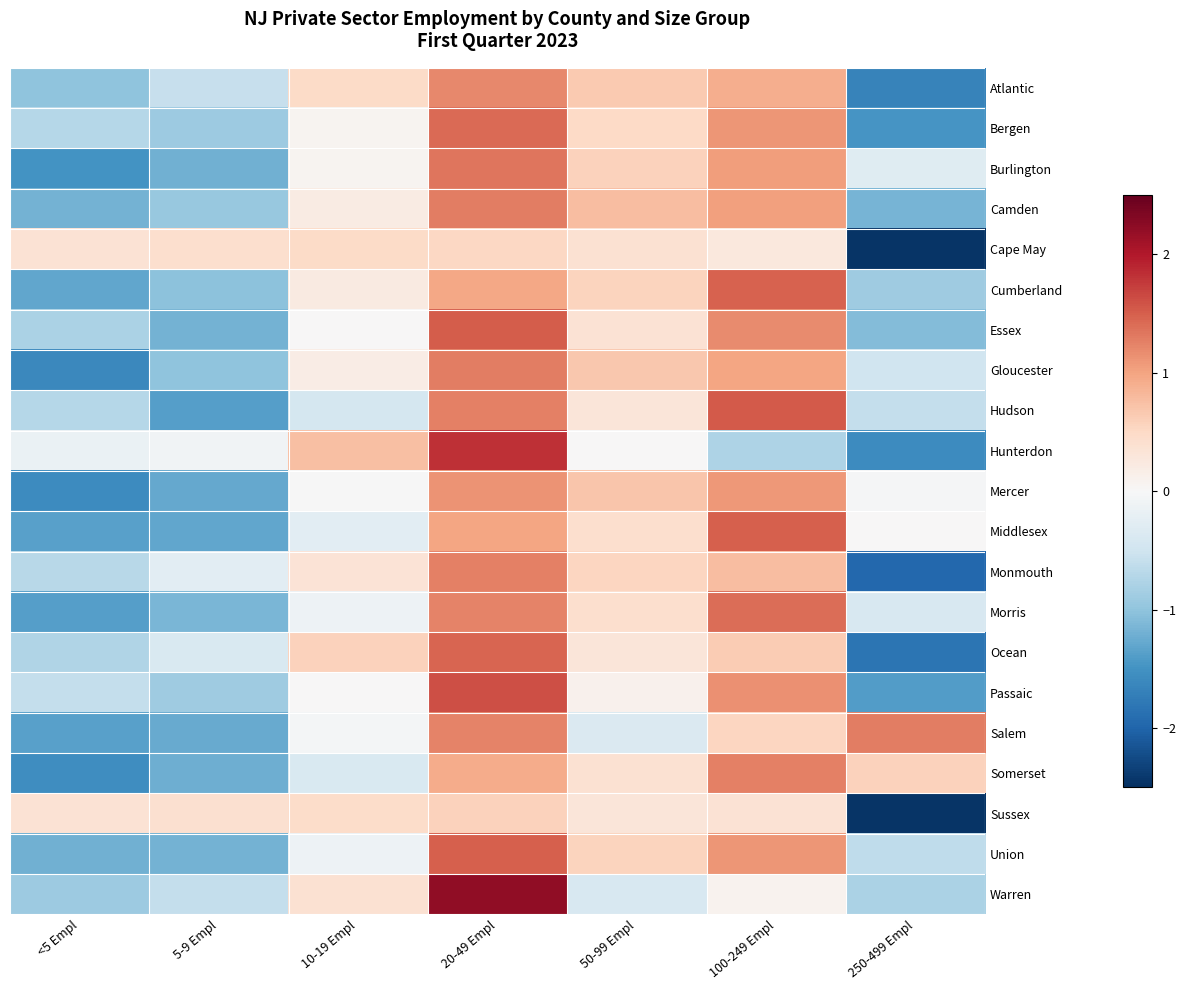

Between 5-9 Empl and 10-19 Empl, which is larger?

10-19 Empl